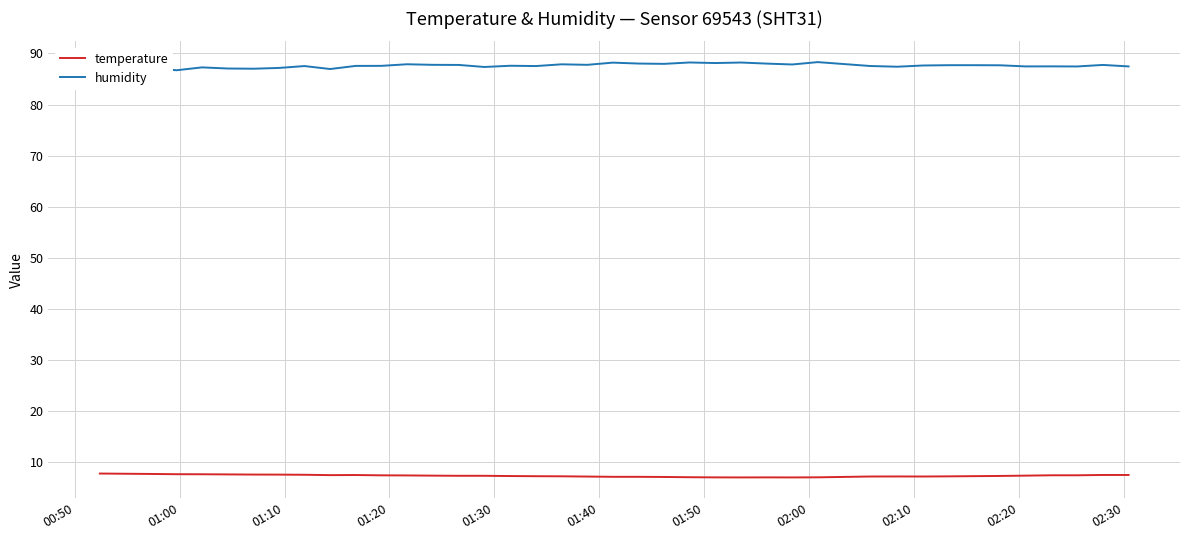

Which series has the largest total across all categories?

humidity